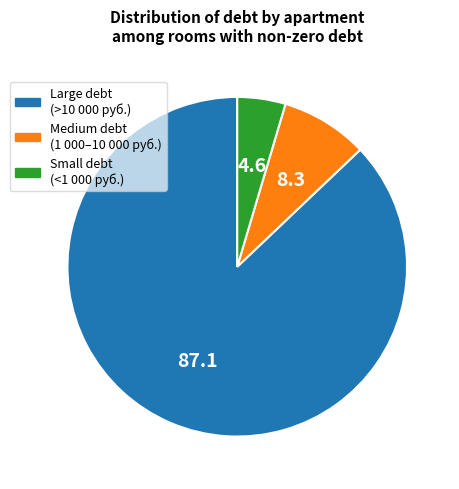

Is there any slice that represents more than half of the pie?

Yes